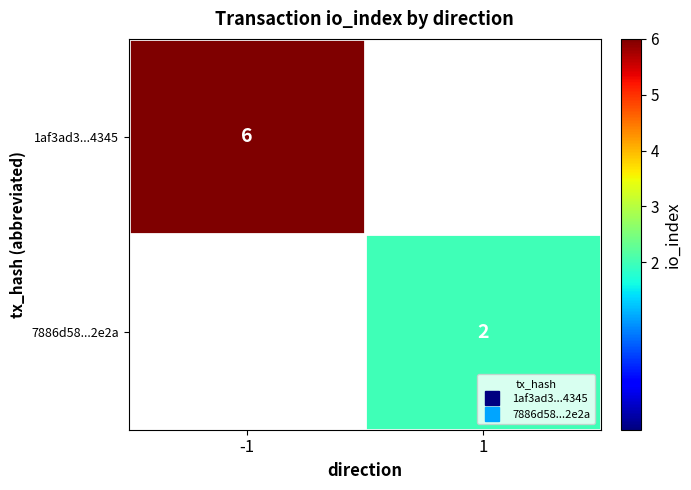

Rank the series at -1 from lowest to highest value.

1af3ad3...4345, 7886d58...2e2a